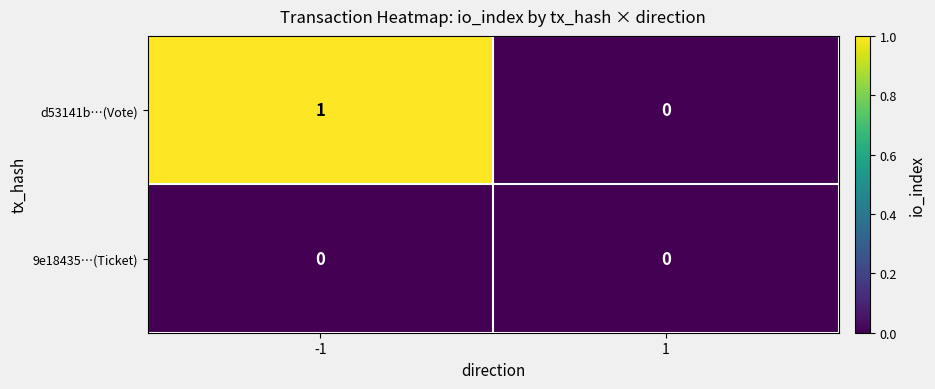

How many values in the d53141b…(Vote) series are below 1?

1